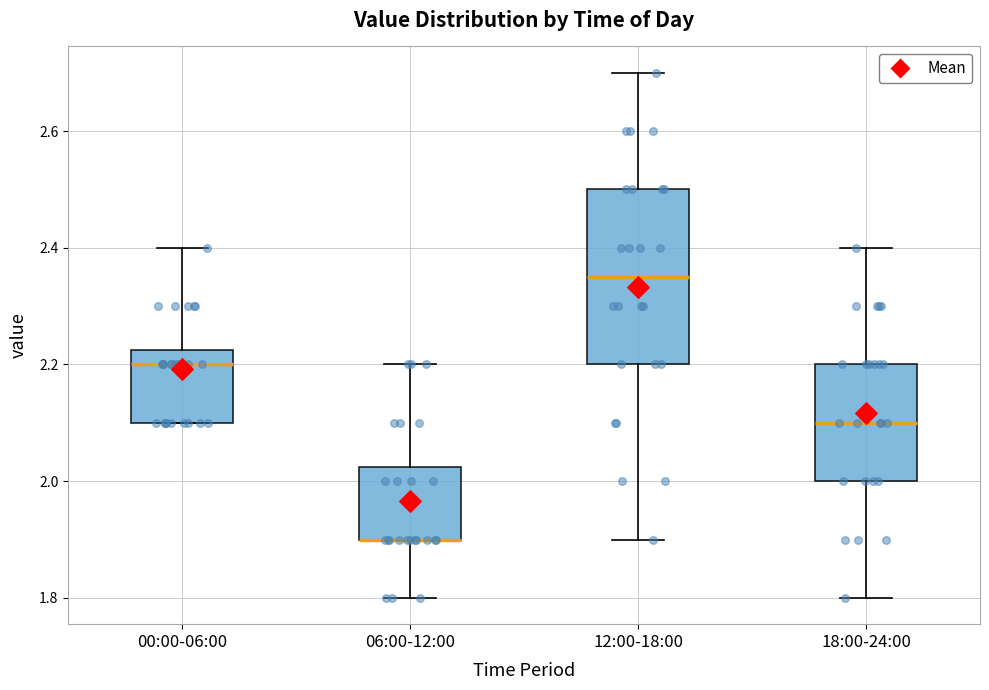

Reading left to right, read every box against the y-axis: the position of its median line, the range the box covers, and the ends of its whiskers. The values are not printed on the chart, so give them approximately, as read against the axis.

00:00-06:00: median 2.20, box 2.10 to 2.22, whiskers 2.10 to 2.40
06:00-12:00: median 1.90 (drawn on the box's lower edge), box 1.90 to 2.02, whiskers 1.80 to 2.20
12:00-18:00: median 2.36, box 2.20 to 2.50, whiskers 1.90 to 2.70
18:00-24:00: median 2.10, box 2.00 to 2.20, whiskers 1.80 to 2.40